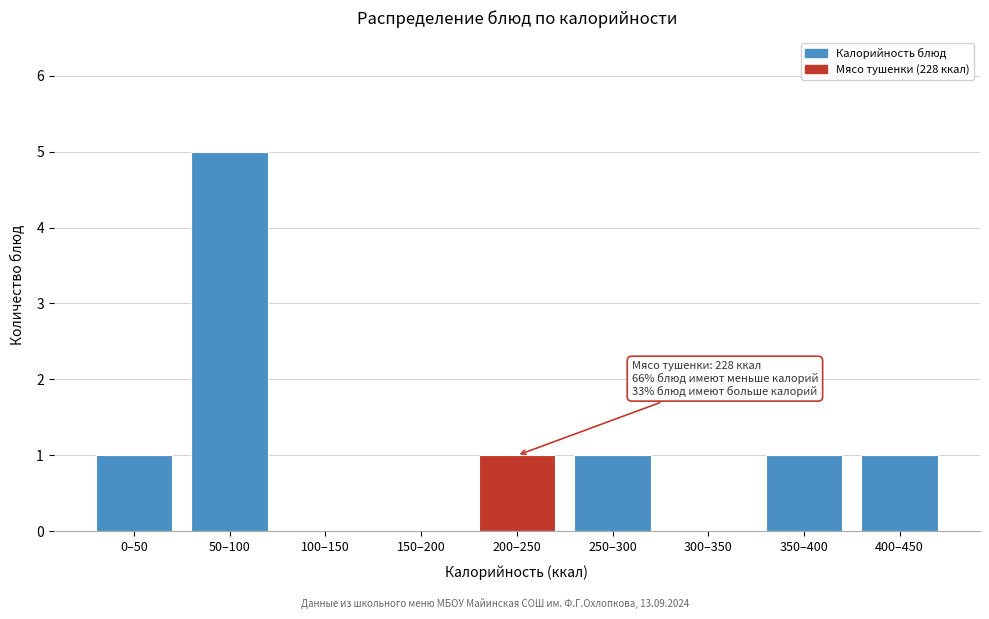

Reading left to right, extract all data points from this chart.

0–50=1	50–100=5	100–150=0	150–200=0	200–250=1	250–300=1	300–350=0	350–400=1	400–450=1